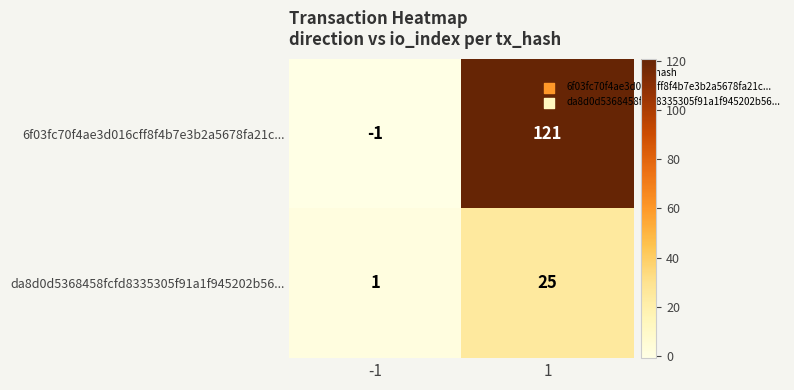

Reading right to left, list all the values displayed in this chart.

6f03fc70f4ae3d016cff8f4b7e3b2a5678fa21c...: 121	-1
da8d0d5368458fcfd8335305f91a1f945202b56...: 25	1